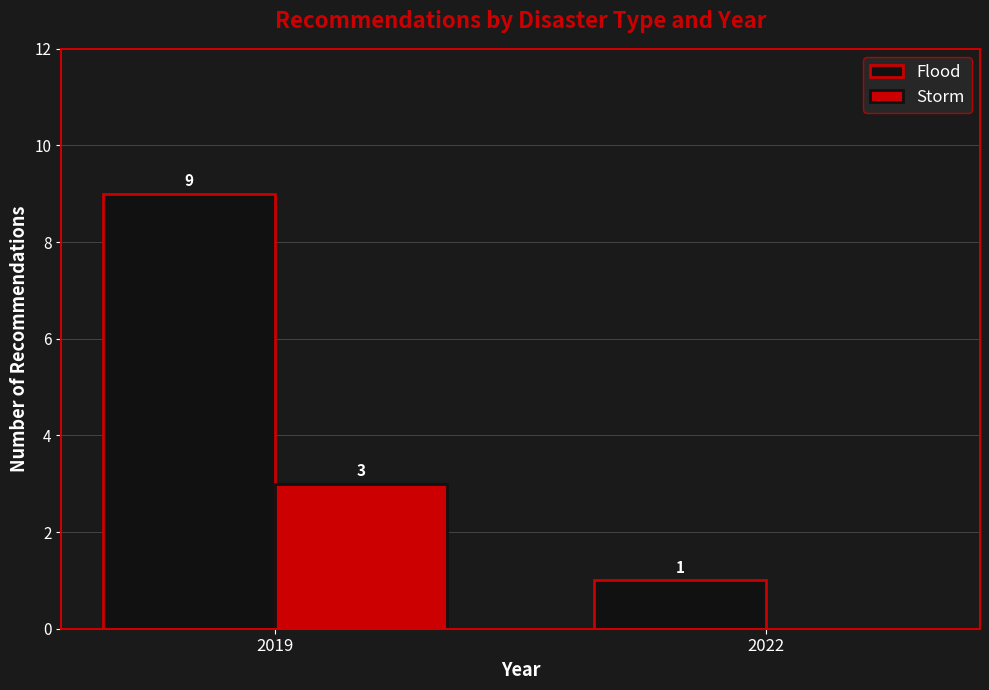

Which category has the highest value across all series?

2019